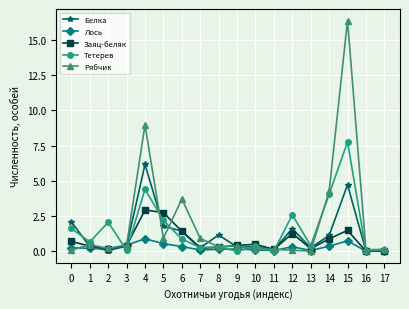

What is the difference between the maximum and minimum values in the Тетерев series?

7.8